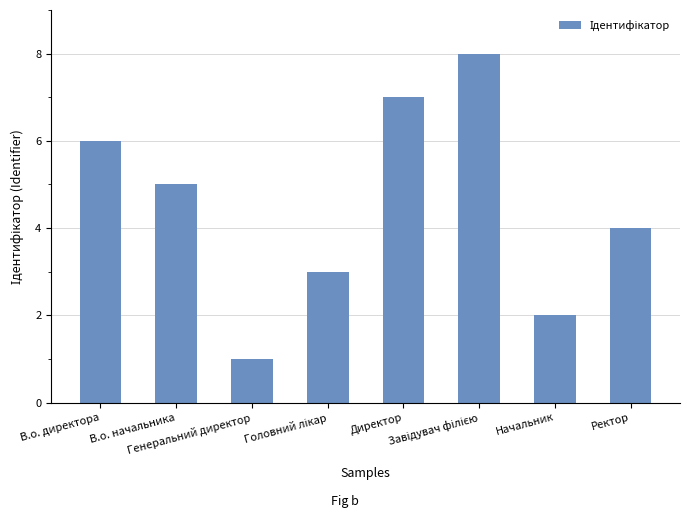

What is the difference between the second highest and second lowest values?

5